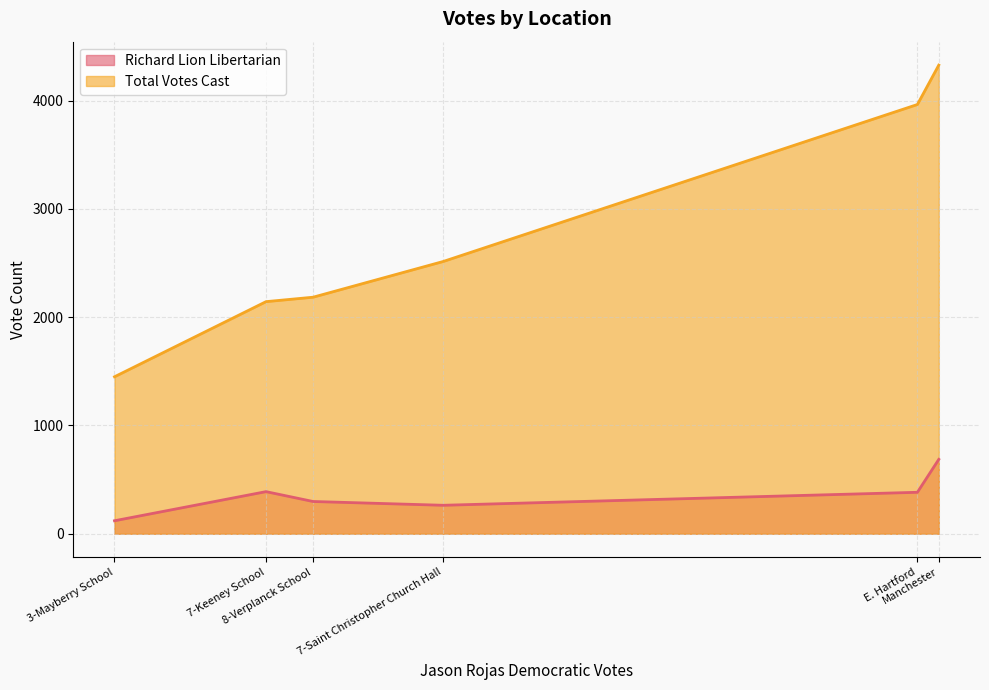

What position from the left is 3-Mayberry School?

1